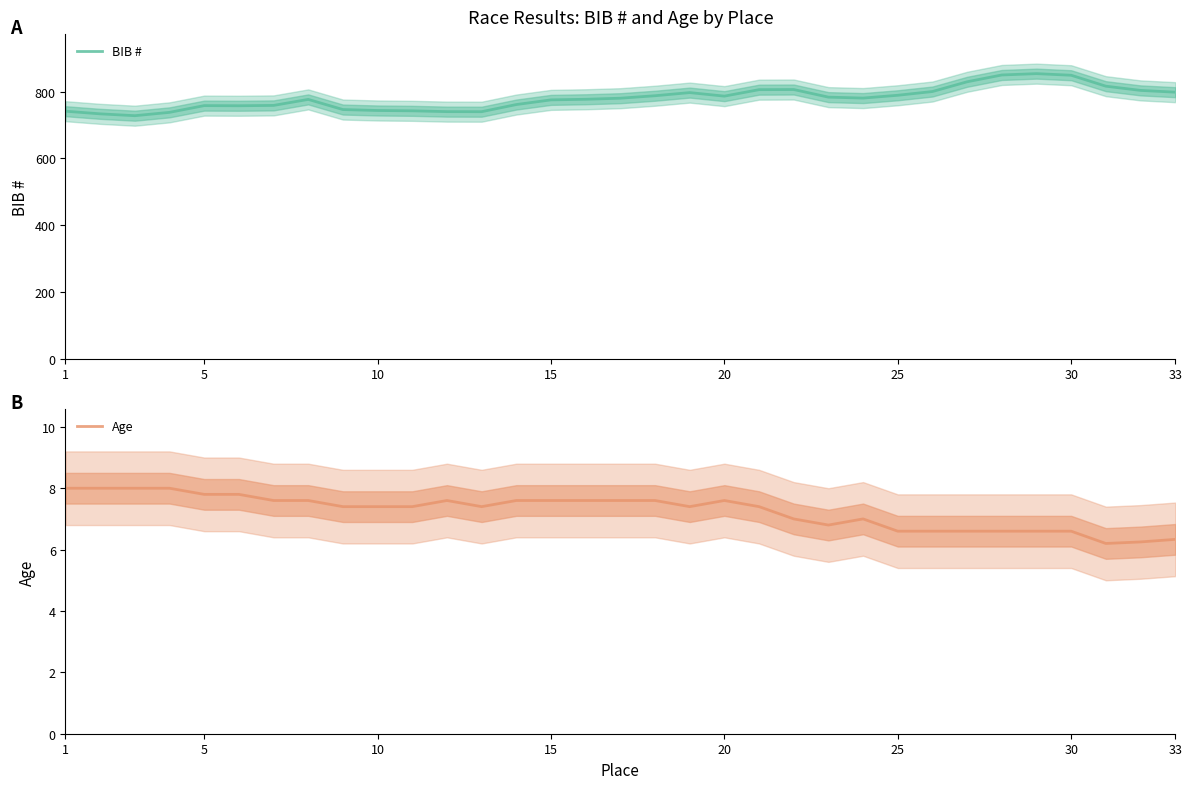

What is the highest value of the BIB # series?

854.2